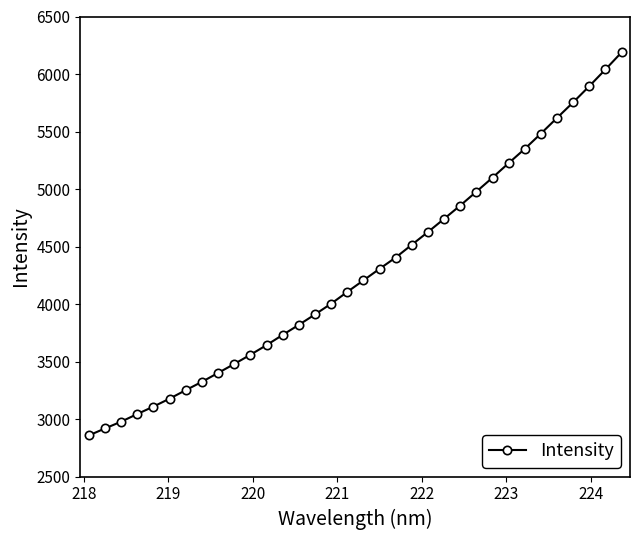

What is the smallest value displayed?

2857.3